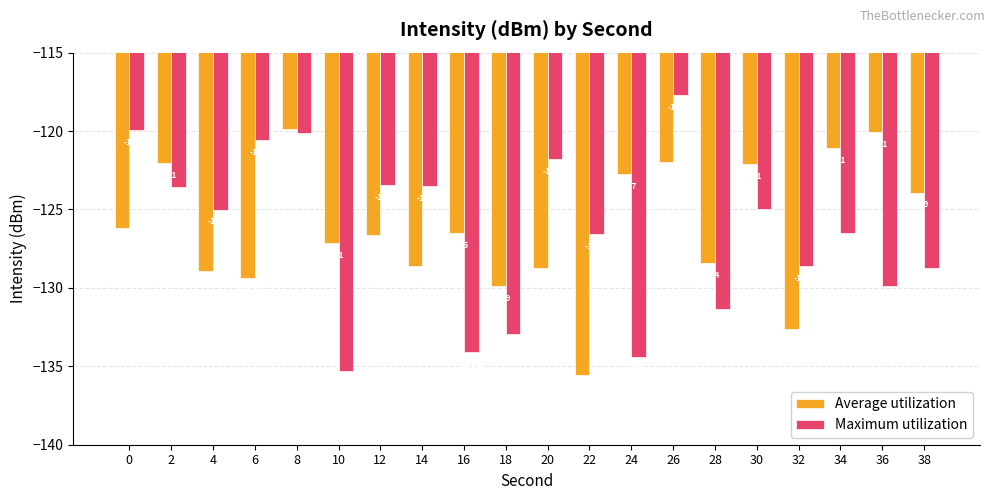

Reading left to right, what are all the values shown in this chart?

Average utilization: 0=-126.2	2=-122.1	4=-128.9	6=-129.4	8=-119.8	10=-127.1	12=-126.6	14=-128.6	16=-126.5	18=-129.9	20=-128.7	22=-135.6	24=-122.7	26=-122.0	28=-128.4	30=-122.1	32=-132.6	34=-121.1	36=-120.1	38=-123.9
Maximum utilization: 0=-120.0	2=-123.5	4=-125.0	6=-120.6	8=-120.1	10=-135.3	12=-123.4	14=-123.5	16=-134.1	18=-132.9	20=-121.8	22=-126.6	24=-134.4	26=-117.7	28=-131.3	30=-125.0	32=-128.6	34=-126.5	36=-129.9	38=-128.7